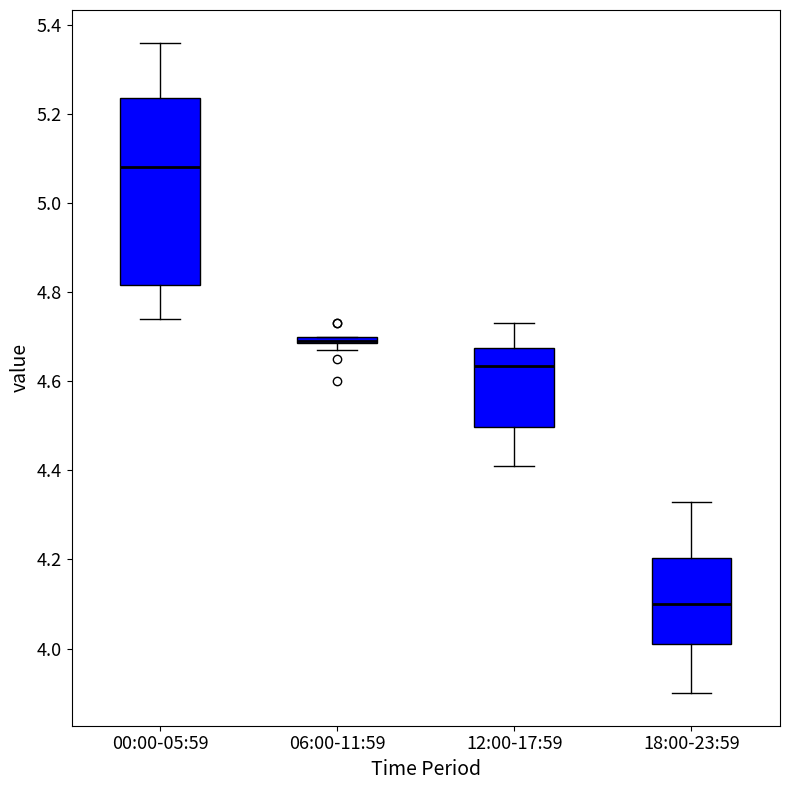

Comparing the boxes themselves (not the whiskers), which one is the tallest?

00:00-05:59